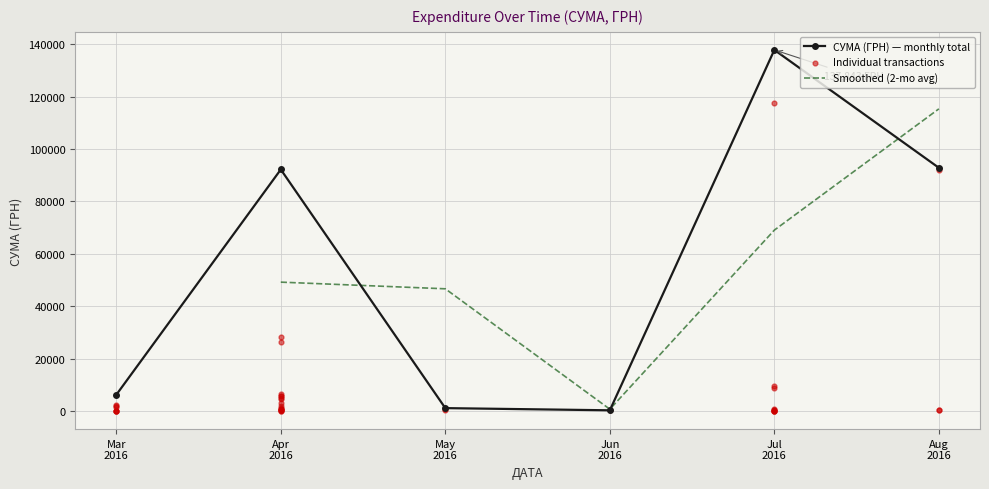

What is the value of the СУМА (ГРН) — monthly total point at the 1st from the left?

6218.4